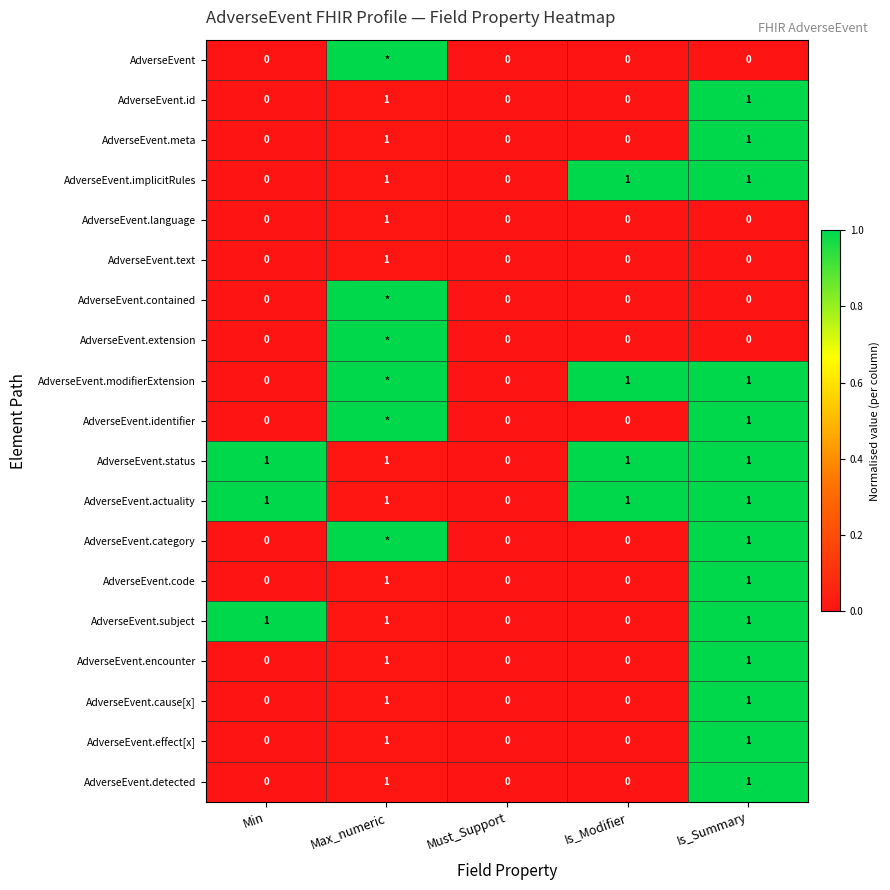

Which category has the highest value in the AdverseEvent.language series?

Max_numeric